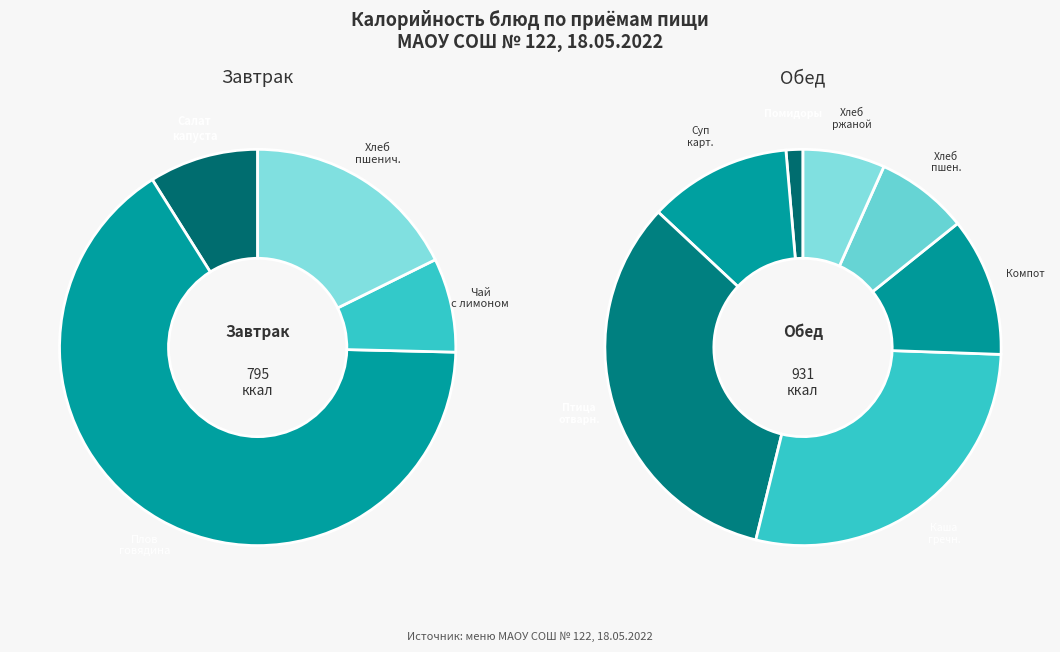

Approximately how many times larger is the value at ПТИЦА ОТВАРНАЯ compared to ХЛЕБ ПШЕНИЧНЫЙ 30Г?

4.4